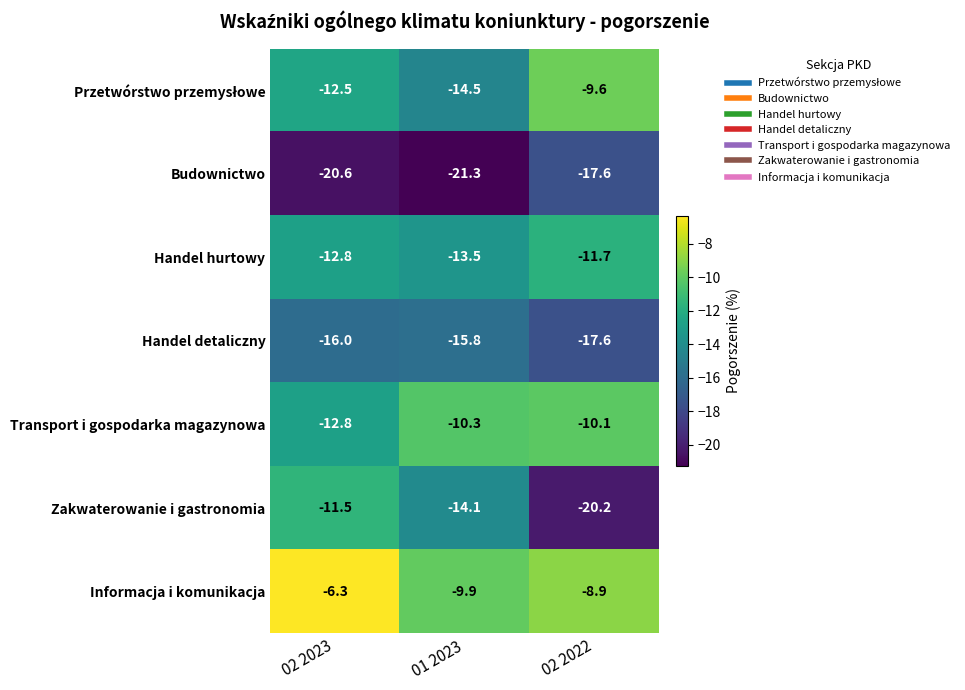

What is the smallest value displayed?

-21.3